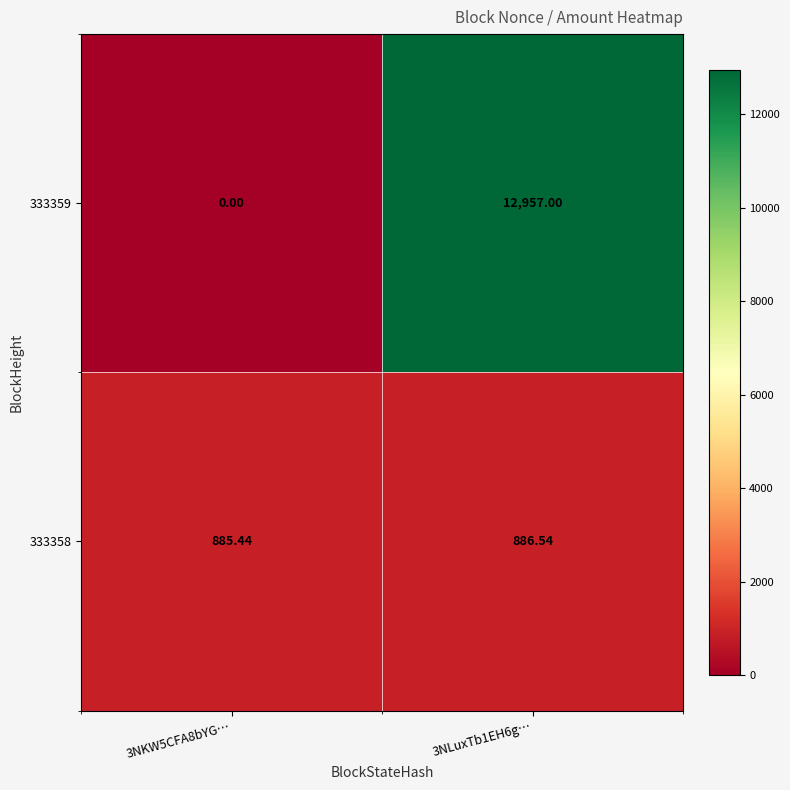

Is the value of 333359 at 3NKW5CFA8bYG… greater than the value of 333358 at 3NLuxTb1EH6g…?

No